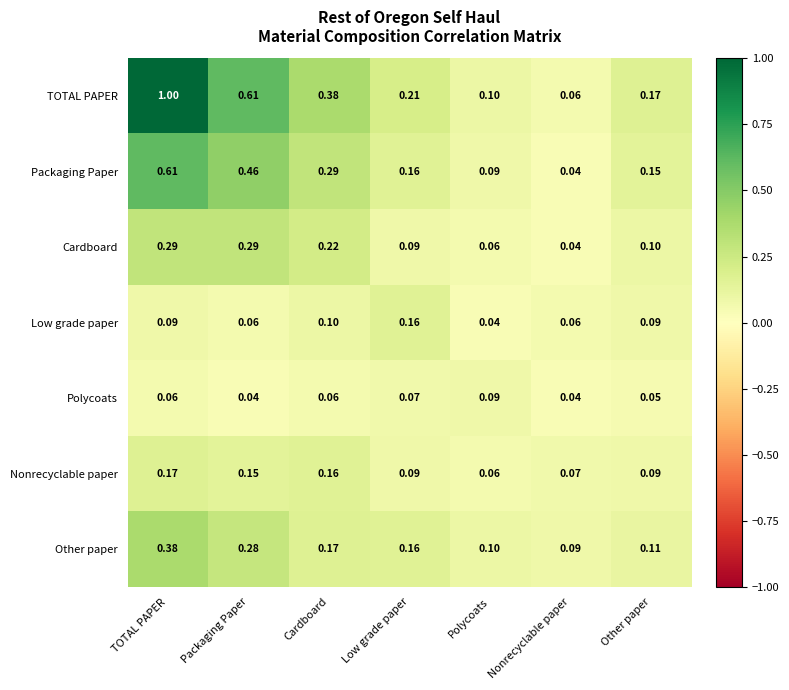

Between Cardboard and Other paper, which series saw the biggest shift?

TOTAL PAPER